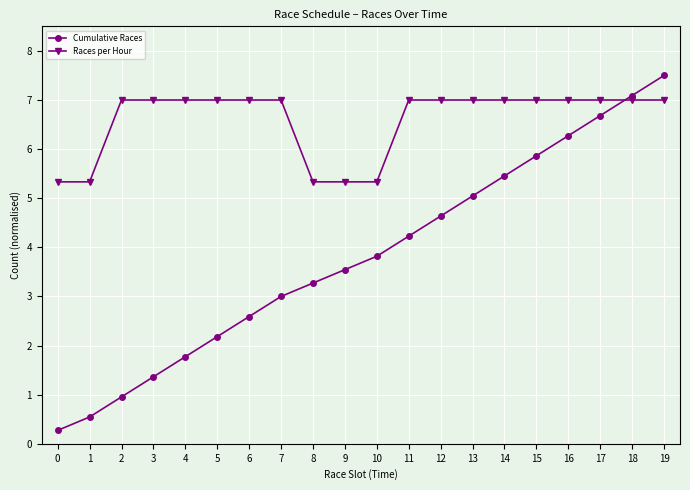

How many categories are shown in the chart?

20